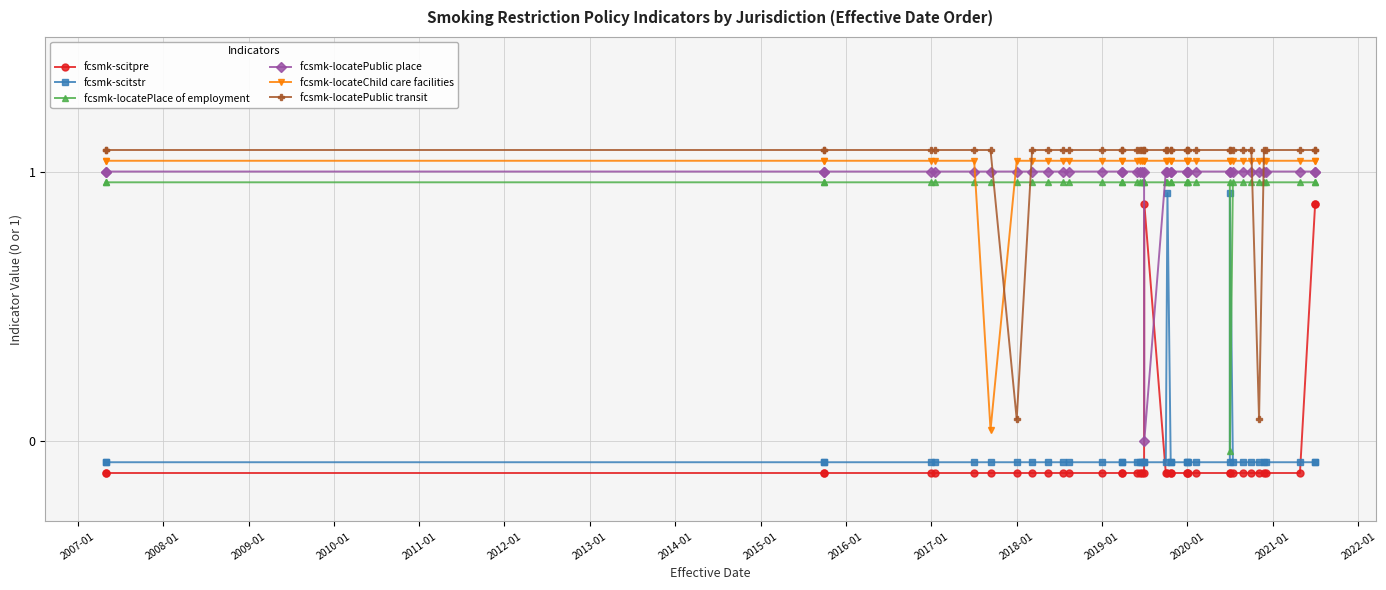

How many fcsmk-locatePublic place values are between 1 and 2?

39